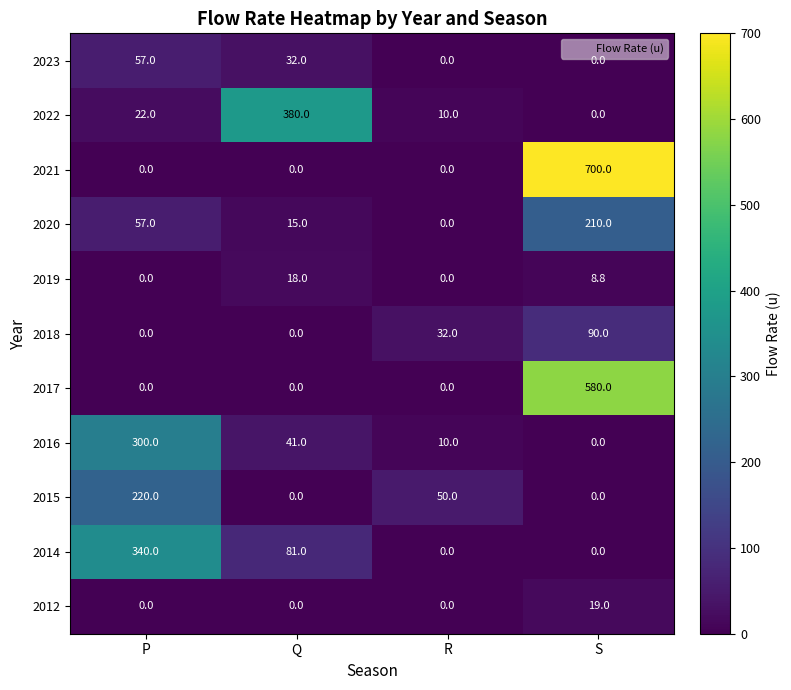

At which category does the chart reach its peak across all series?

S